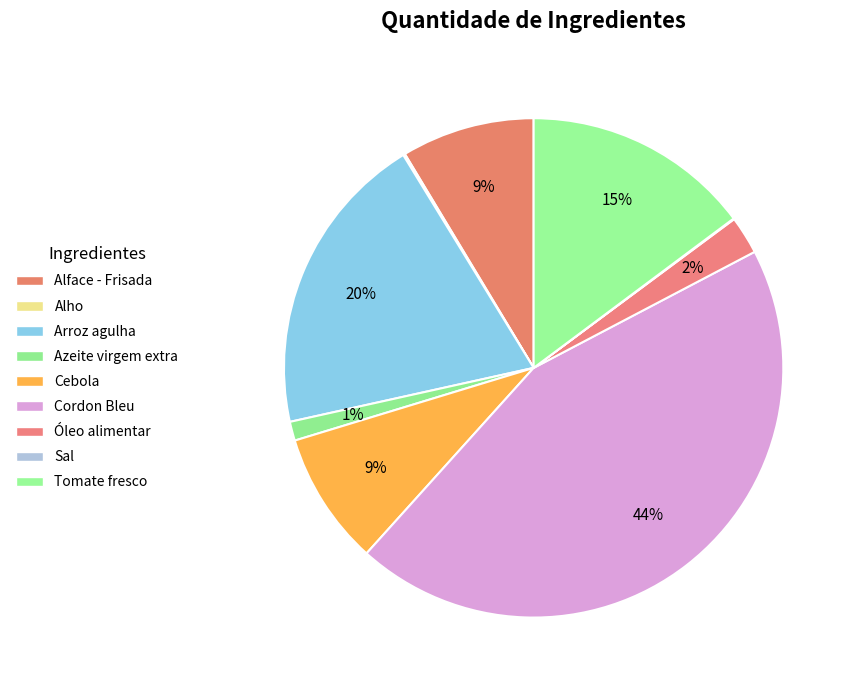

Which category has the biggest portion of the pie?

Cordon Bleu